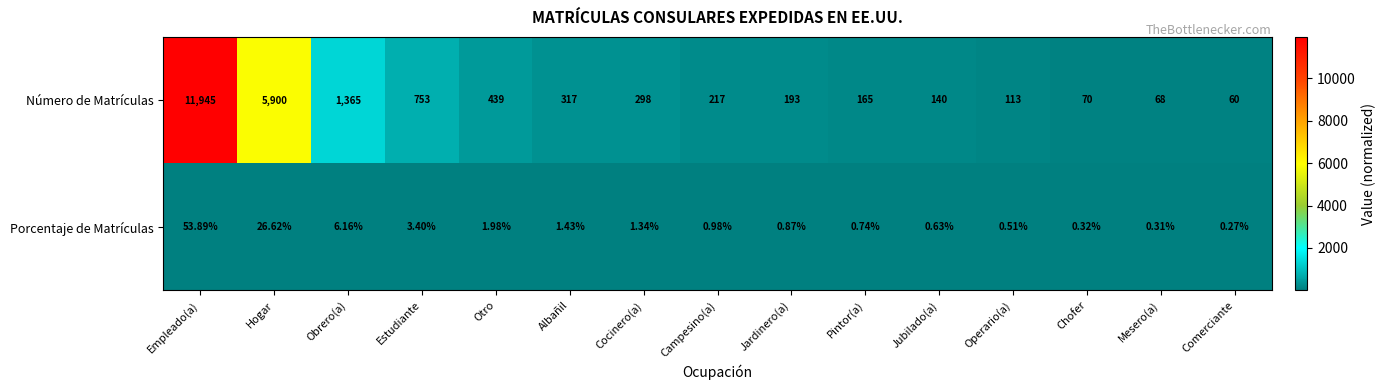

Rank the series by their maximum value, from highest to lowest.

Número de Matrículas, Porcentaje de Matrículas